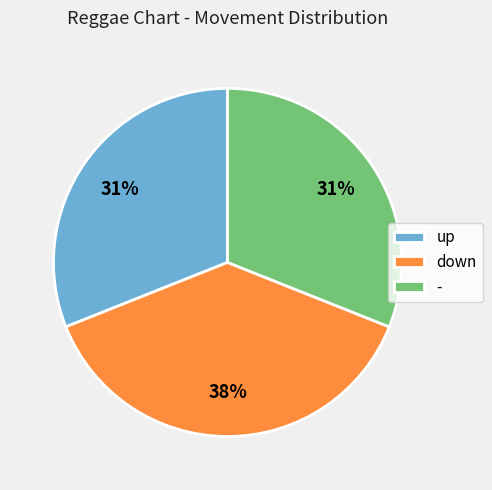

Which has a higher value, down or -?

down